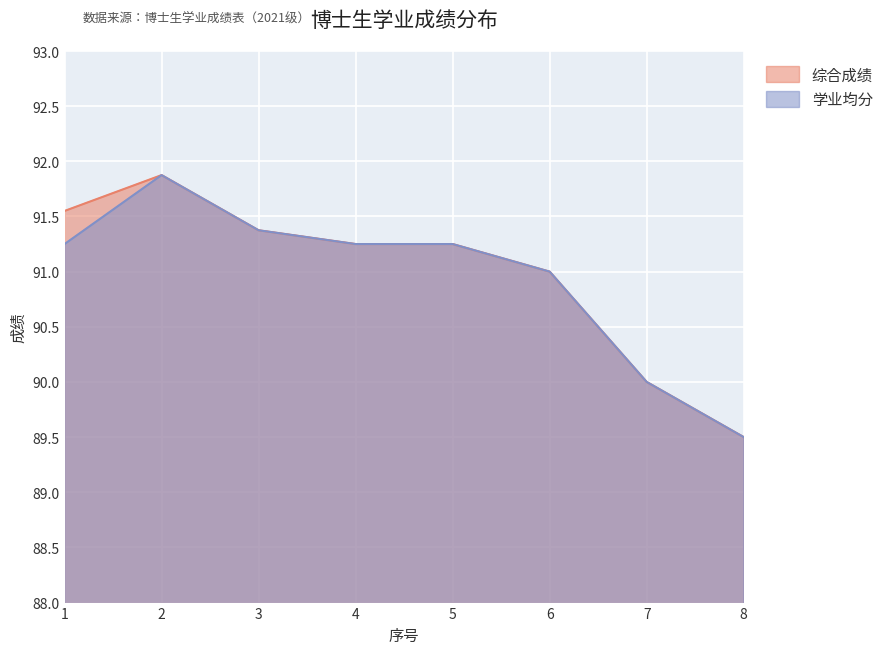

At how many categories does at least one series exceed 91?

5